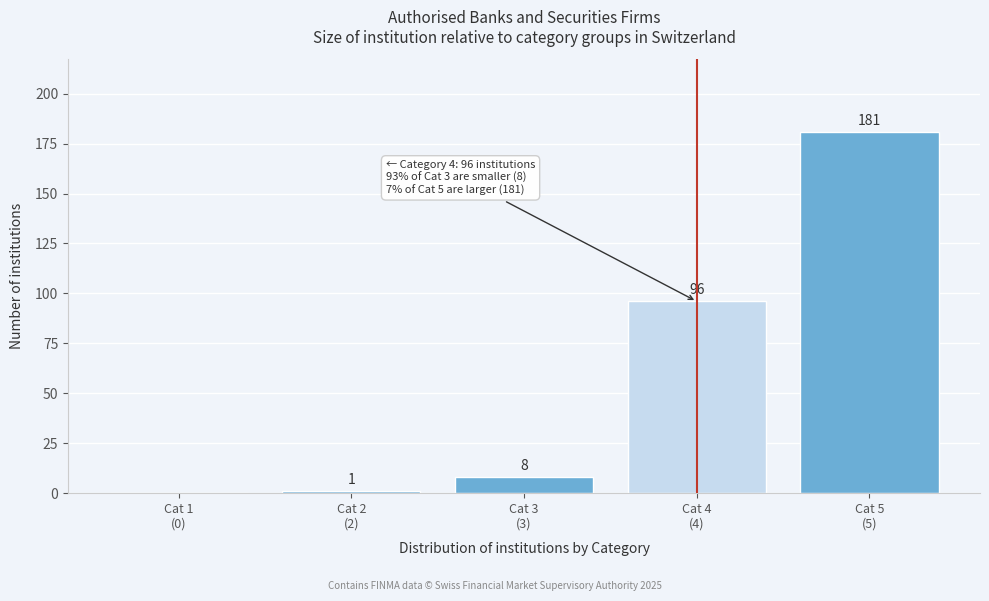

What is the greatest value displayed?

181